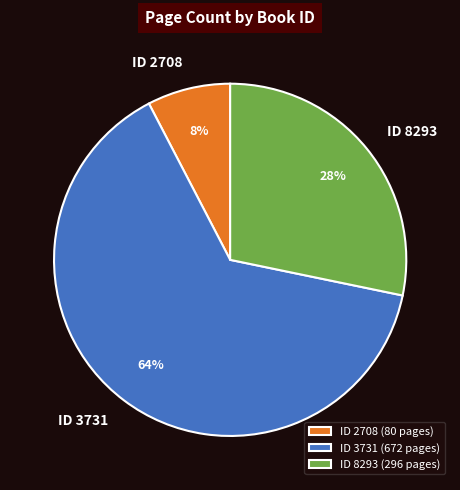

What is the smallest slice in the pie chart?

ID 2708 (80 pages)